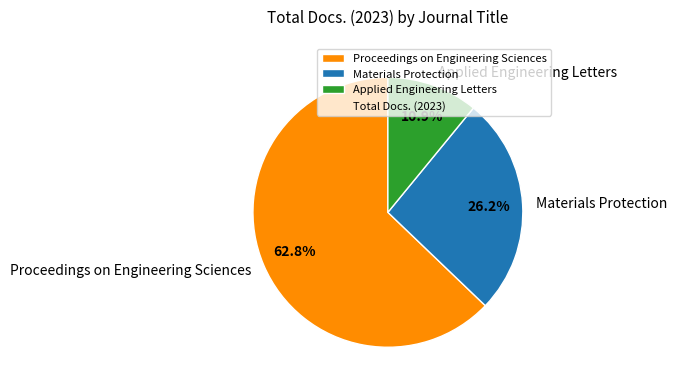

Is it true that Materials Protection is 26% of the pie?

True